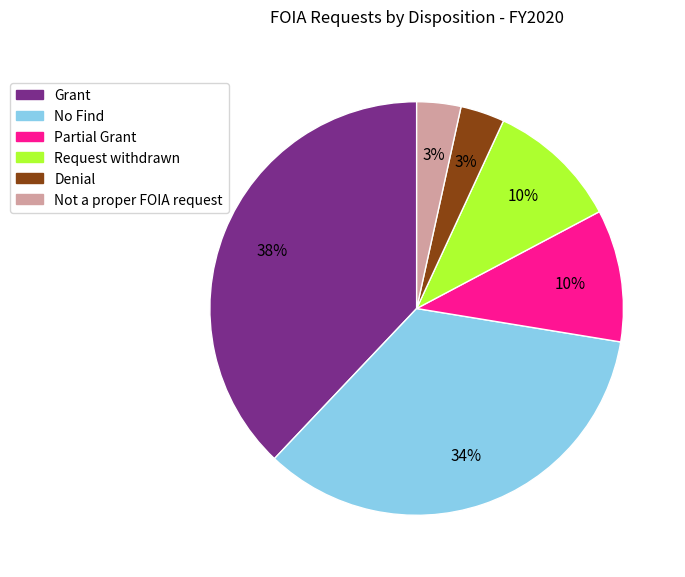

Count the number of slices in the pie.

6